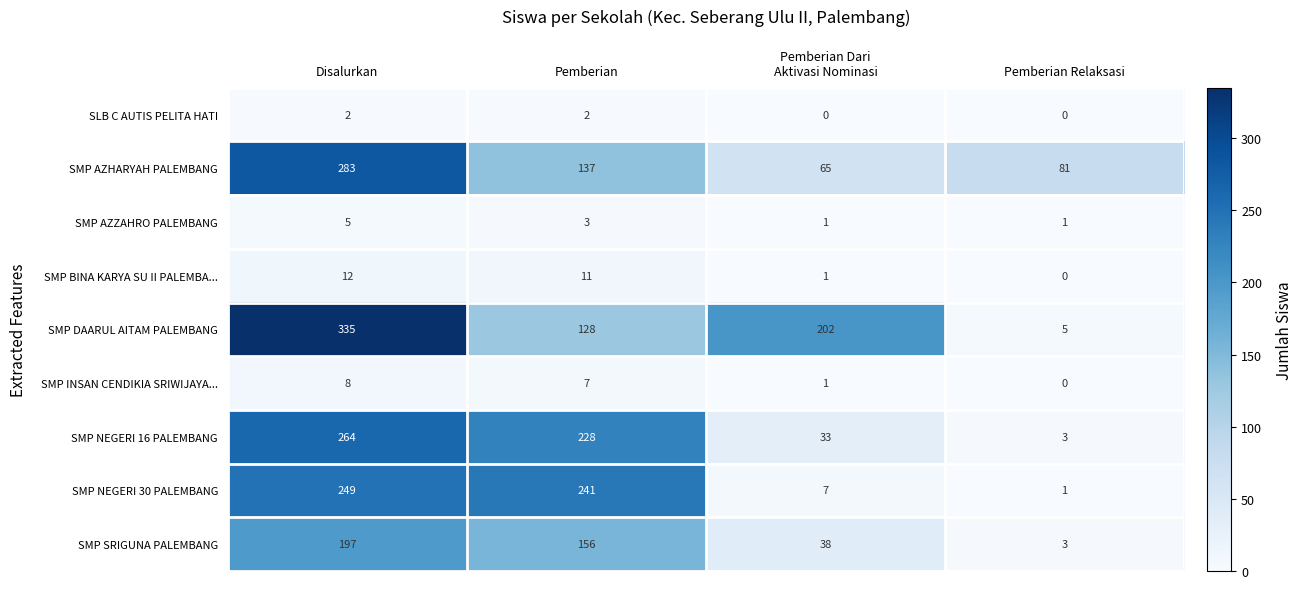

What is the approximate value of SMP AZHARYAH PALEMBANG at Disalurkan, to the nearest 50?

300